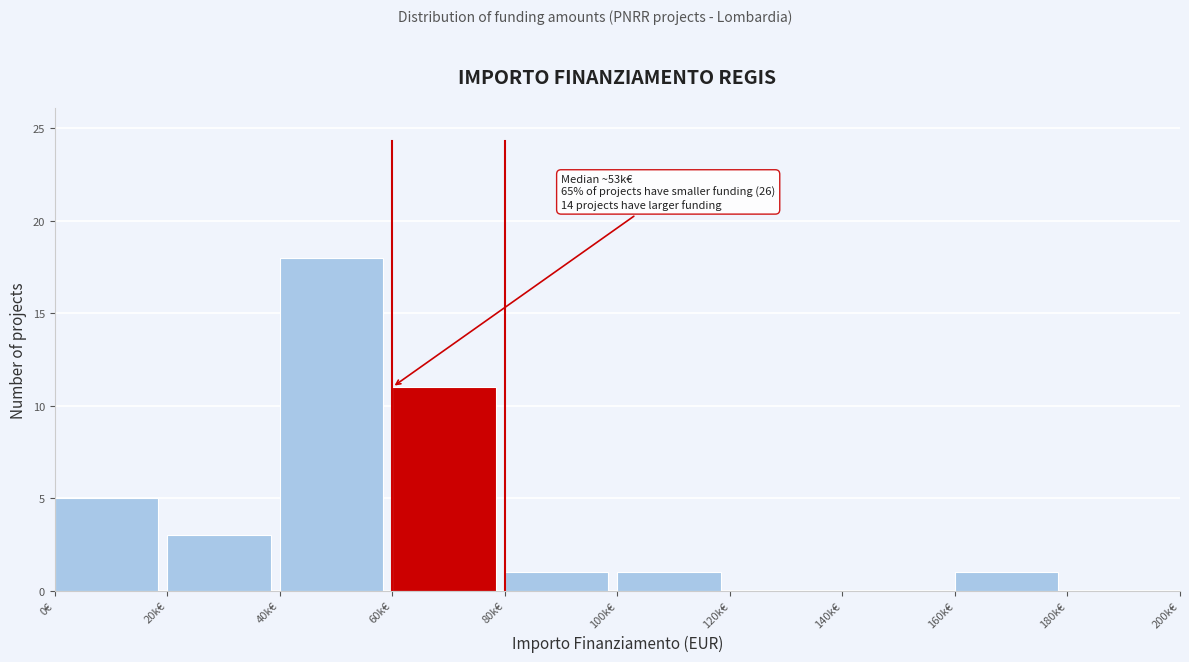

Reading left to right, extract all data points from this chart.

0€=5	20k€=3	40k€=18	60k€=11	80k€=1	100k€=1	120k€=0	140k€=0	160k€=1	180k€=0